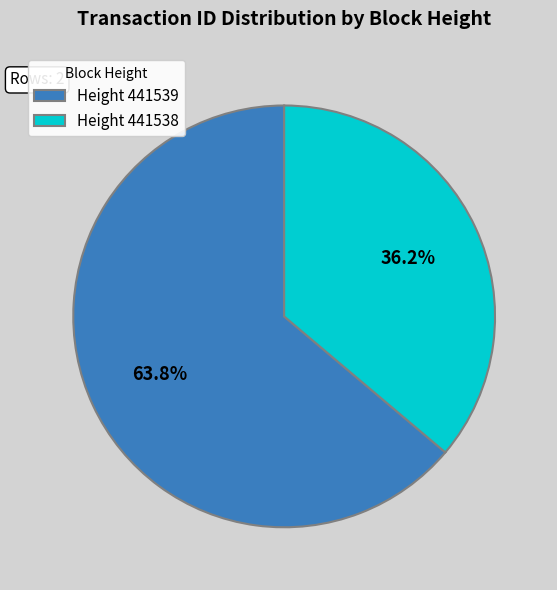

To the nearest percent, what is the difference between the largest and smallest slice percentages?

28%